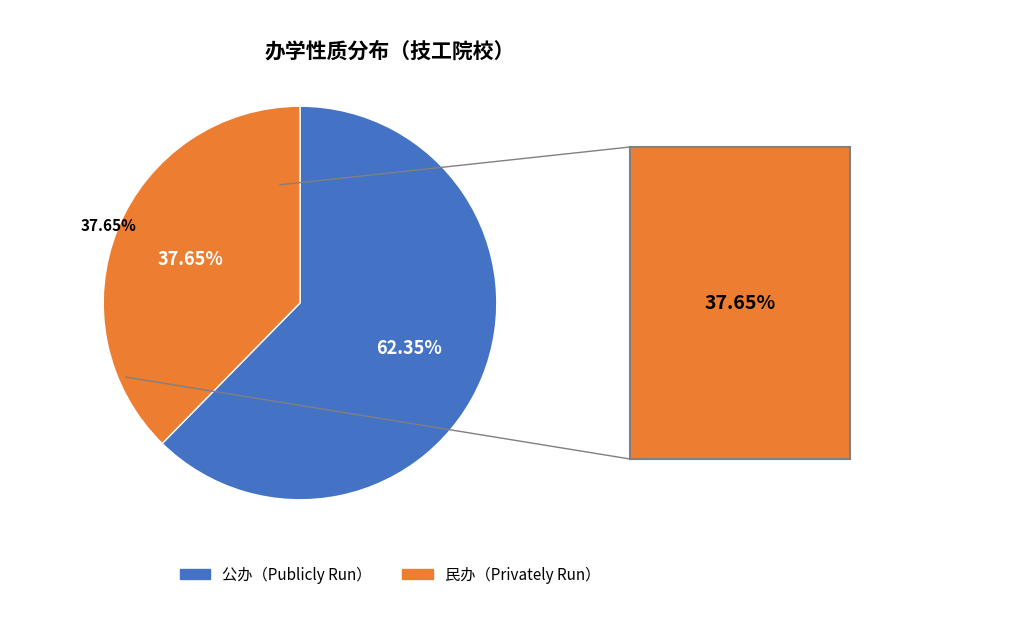

Is 民办 the majority of the pie?

No